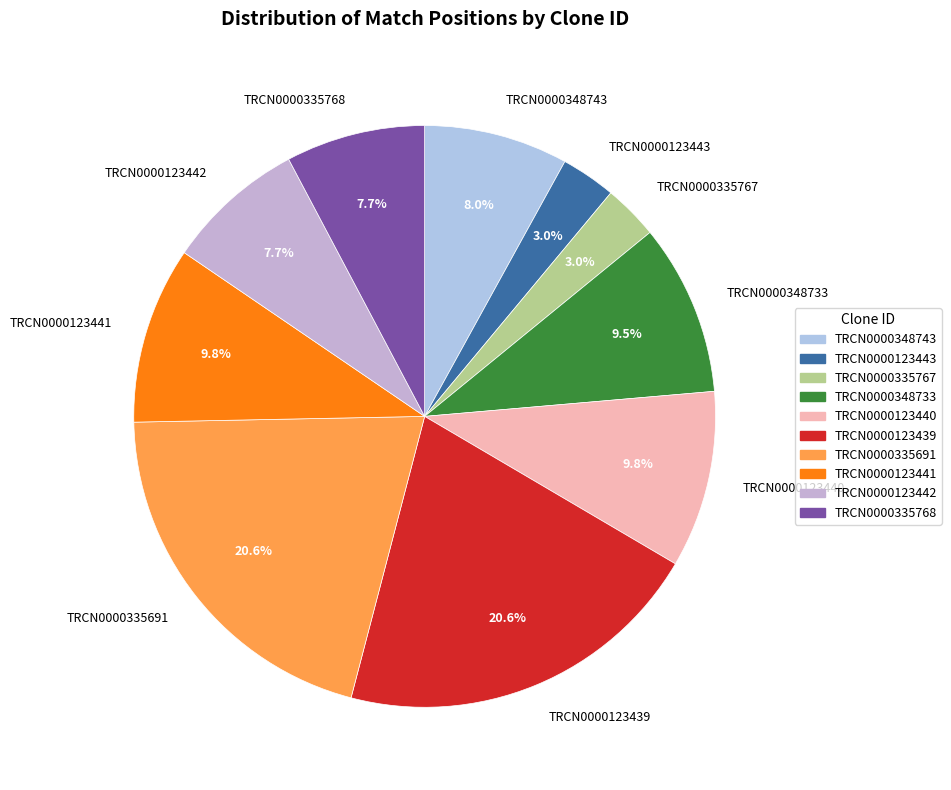

Which has a higher value, TRCN0000123443 or TRCN0000123440?

TRCN0000123440